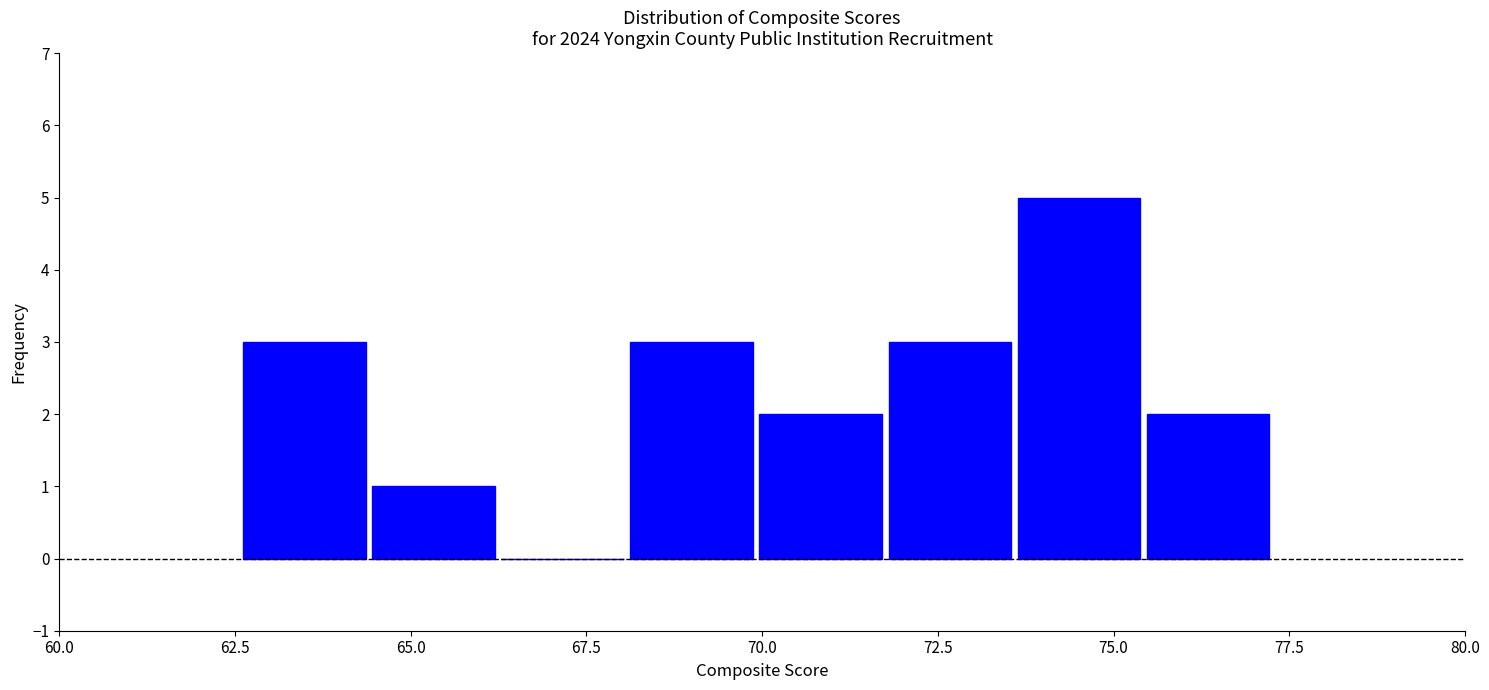

Read against the x-axis, roughly where is the centre of the tallest bar?

74.5